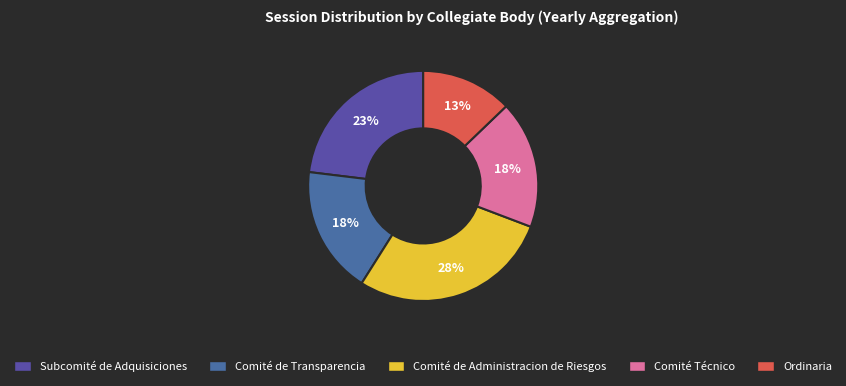

Is Comité de Administracion de Riesgos the majority of the pie?

No